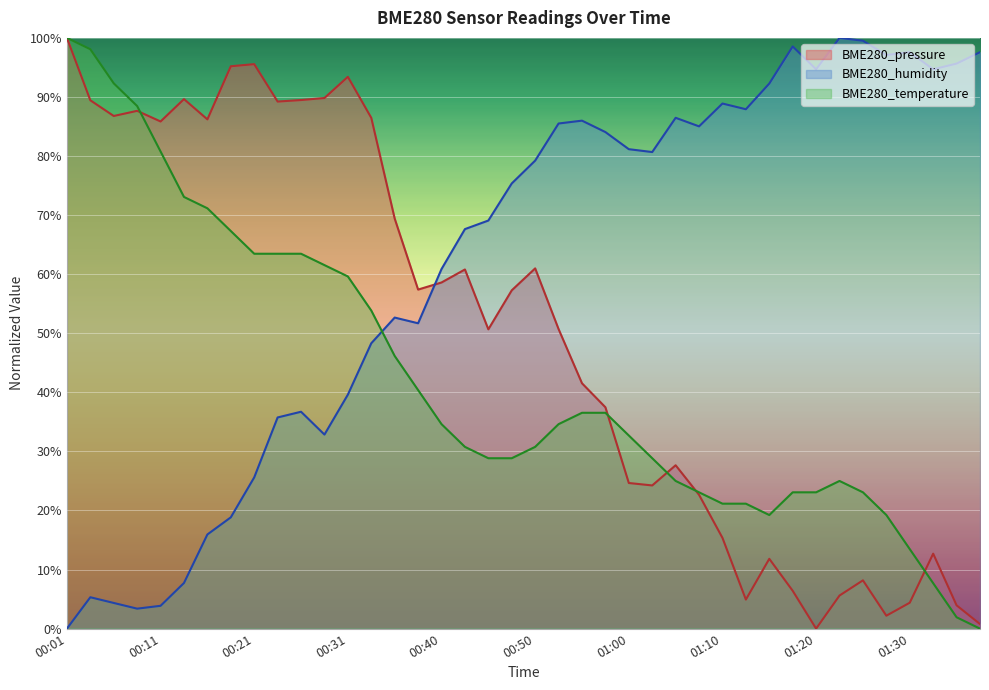

What is the spread (max minus min) of values at 01:10?

73.5